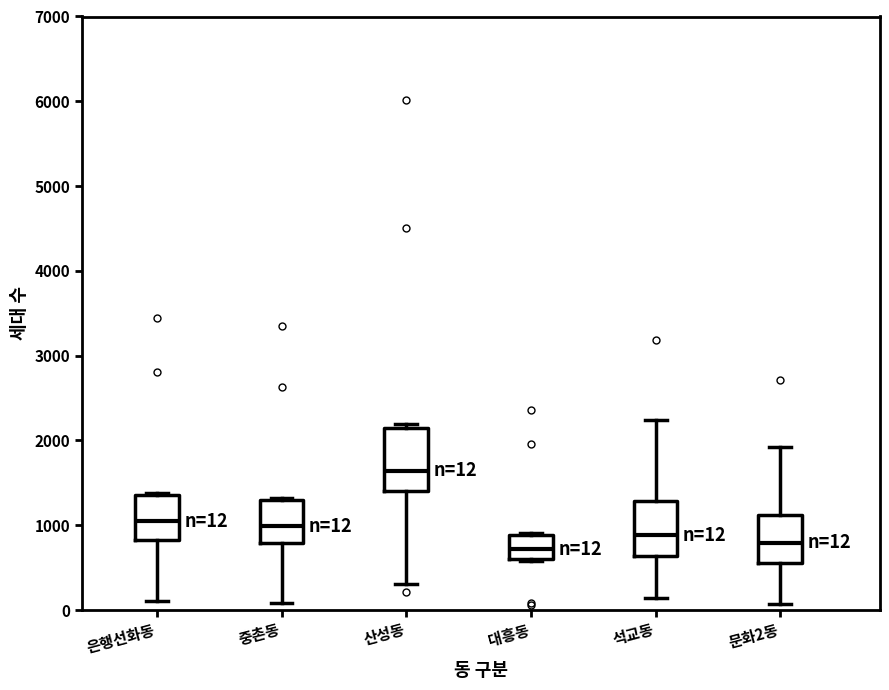

Which box's median line is the highest?

산성동